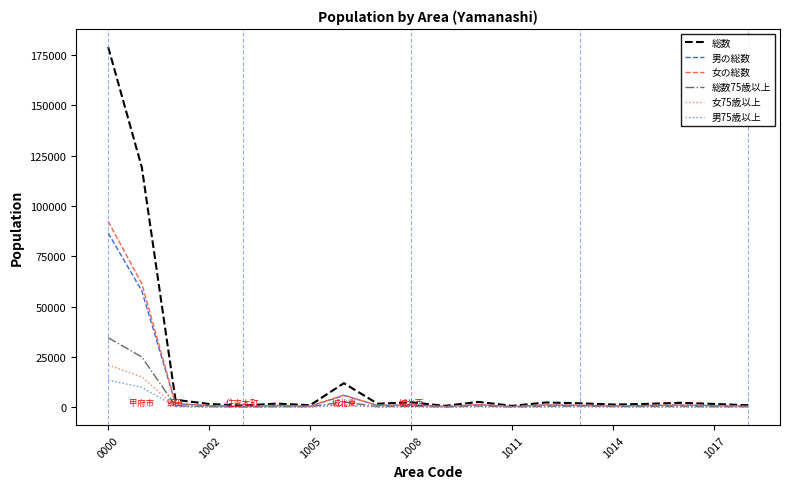

Which series has the widest spread of values?

総数